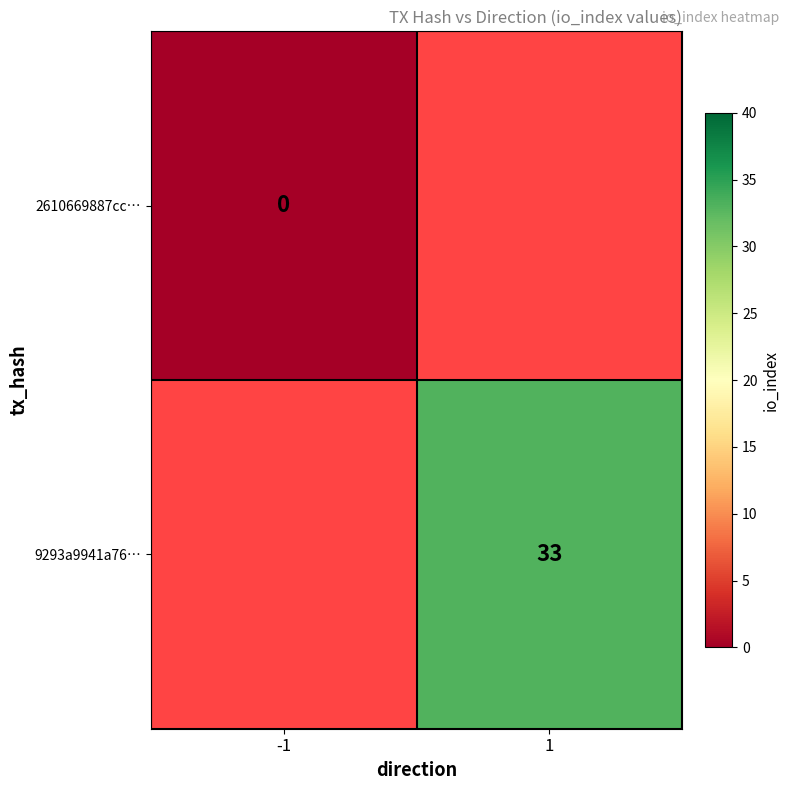

The value of 9293a9941a76… at 1 is 21. True or false?

False